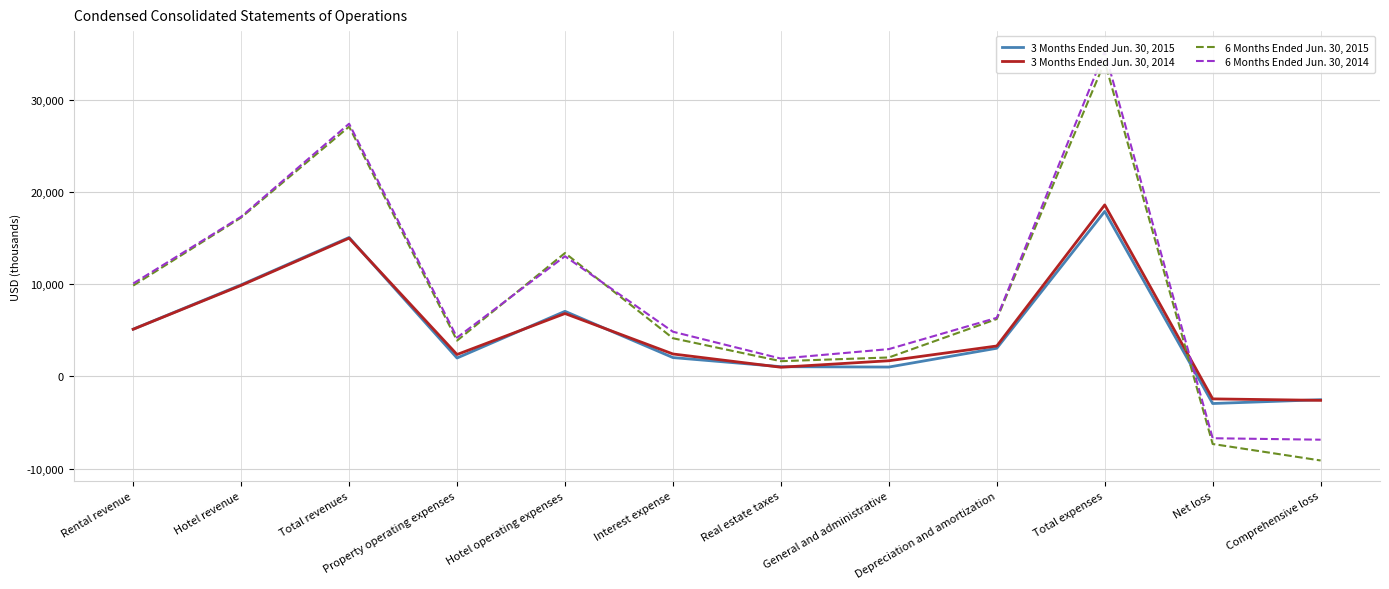

True or false: 3 Months Ended Jun. 30, 2014 has a value of -2431 at Net loss.

True